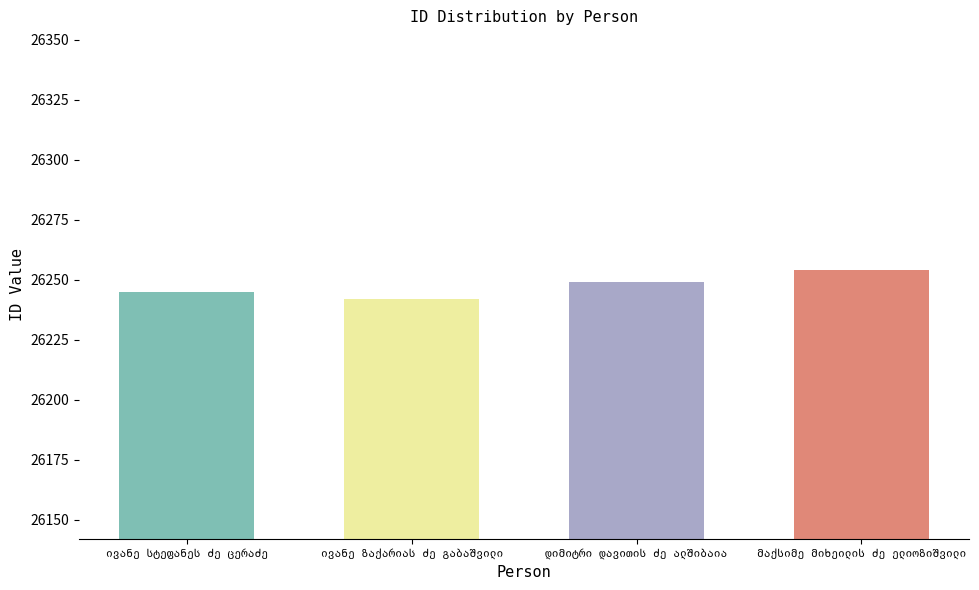

Reading right to left, extract all data points from this chart.

26254	26249	26242	26245